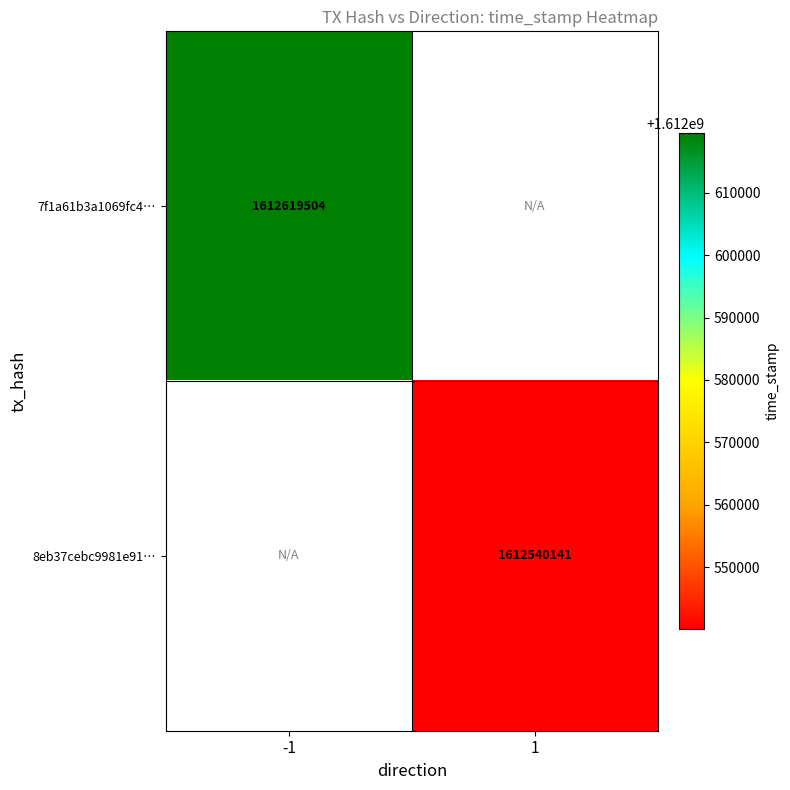

Is it true that 7f1a61b3a1069fc4… equals 1612619504 at -1?

True